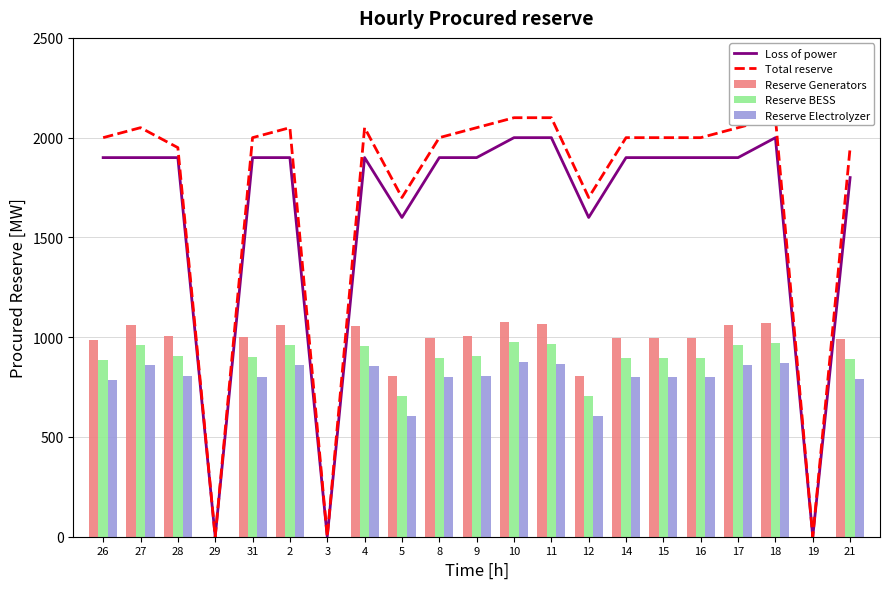

At how many categories does at least one series exceed 1097?

18